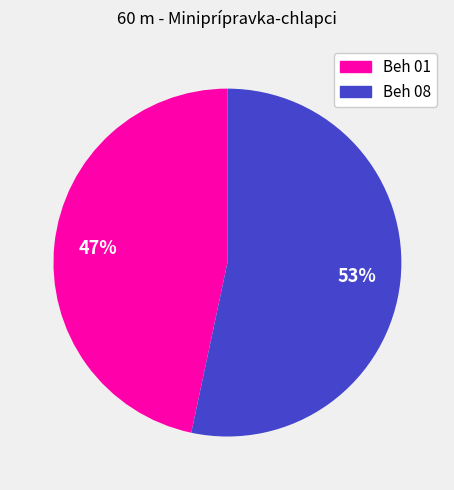

To the nearest percent, what is the average slice percentage?

50%